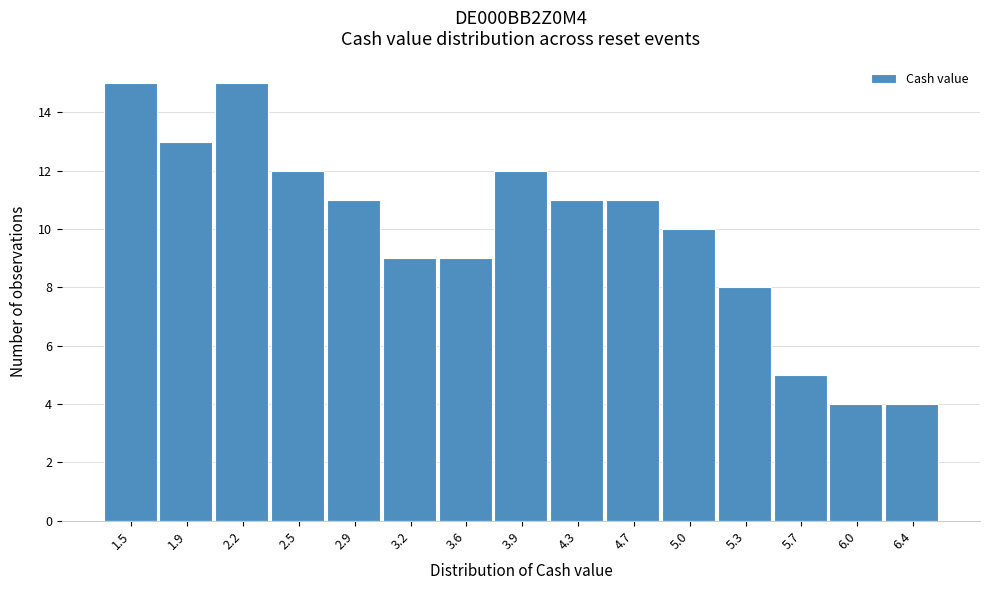

Reading left to right, extract all data points from this chart.

1.5=15	1.9=13	2.2=15	2.5=12	2.9=11	3.2=9	3.6=9	3.9=12	4.3=11	4.7=11	5.0=10	5.3=8	5.7=5	6.0=4	6.4=4